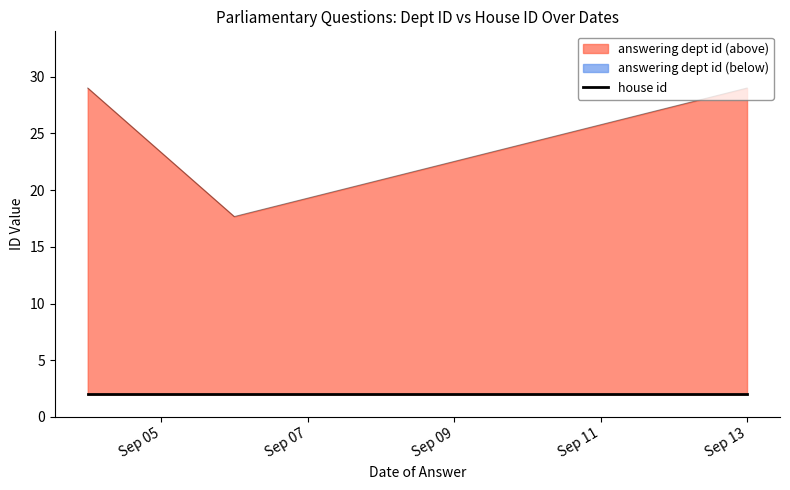

True or false: house_id and answering_dept_id intersect in this chart.

False